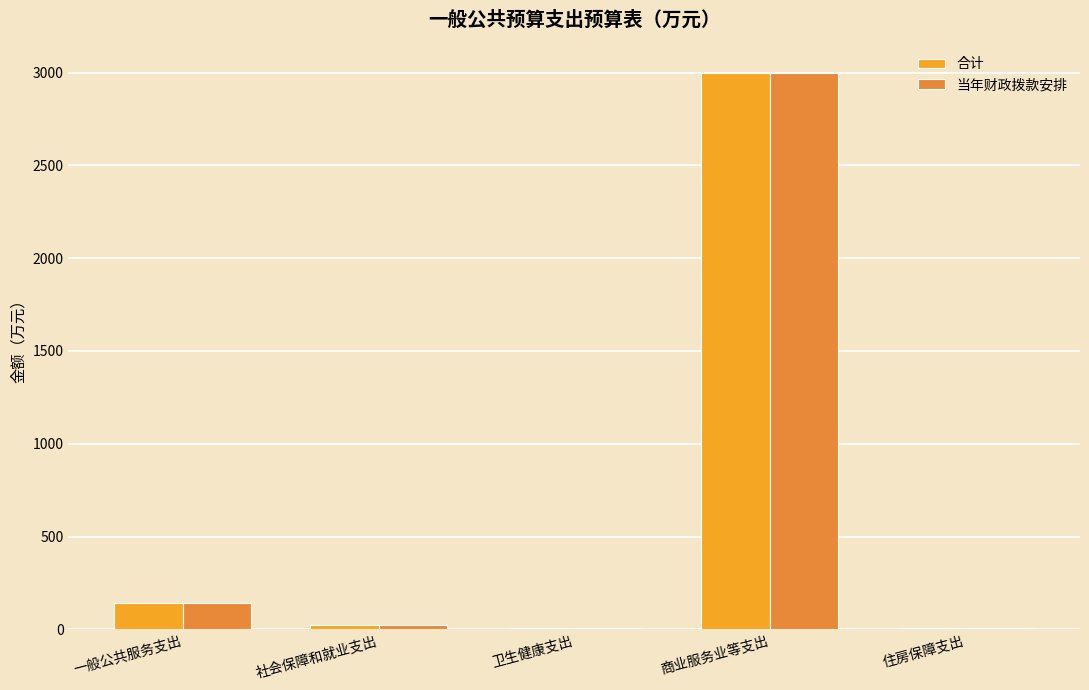

What is the label of the 5th bar from the right?

一般公共服务支出